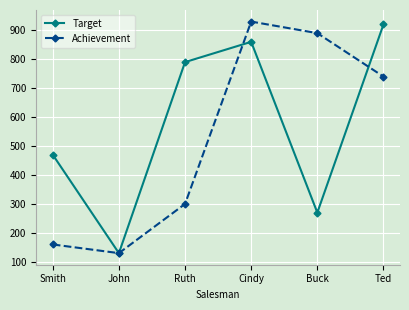

Where does the Achievement series first go above 740?

Cindy